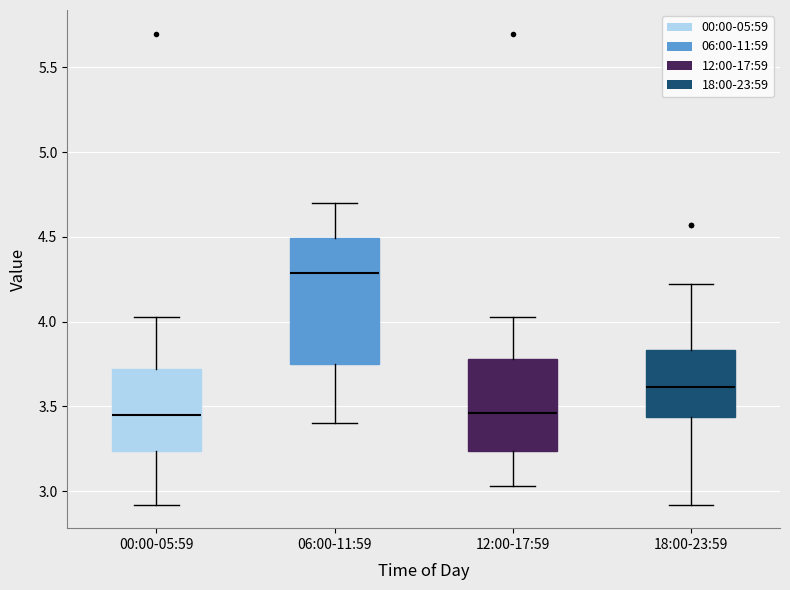

Reading left to right, transcribe this box plot: for each box, give where its median line is, the range the box spans, and where its two whiskers end, as read against the y-axis. The values are not printed on the chart, so give them approximately, as read against the axis.

00:00-05:59: median 3.45, box 3.25 to 3.70, whiskers 2.90 to 4.05
06:00-11:59: median 4.30, box 3.75 to 4.50, whiskers 3.40 to 4.70
12:00-17:59: median 3.45, box 3.25 to 3.80, whiskers 3.05 to 4.05
18:00-23:59: median 3.60, box 3.45 to 3.85, whiskers 2.90 to 4.20